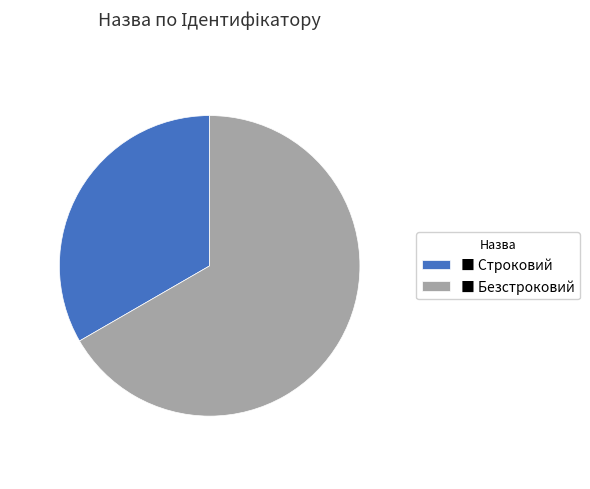

Is it true that ■ Строковий is 33% of the pie?

True